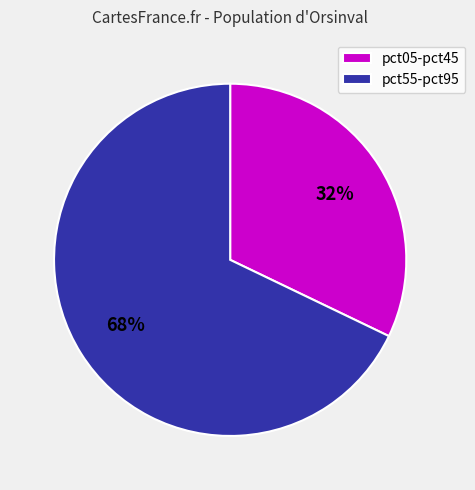

Does any single category account for the majority?

Yes